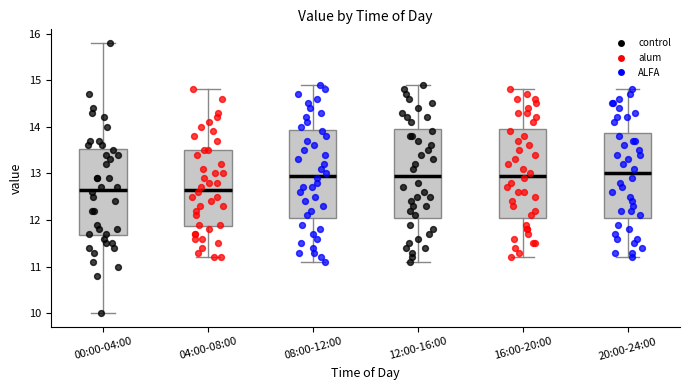

Reading left to right, read every box against the y-axis: the position of its median line, the range the box covers, and the ends of its whiskers. The values are not printed on the chart, so give them approximately, as read against the axis.

00:00-04:00: median 12.7, box 11.7 to 13.5, whiskers 10.0 to 15.8
04:00-08:00: median 12.7, box 11.9 to 13.5, whiskers 11.2 to 14.8
08:00-12:00: median 13.0, box 12.1 to 13.9, whiskers 11.1 to 14.9
12:00-16:00: median 13.0, box 12.1 to 14.0, whiskers 11.1 to 14.9
16:00-20:00: median 13.0, box 12.1 to 14.0, whiskers 11.2 to 14.8
20:00-24:00: median 13.0, box 12.1 to 13.9, whiskers 11.2 to 14.8